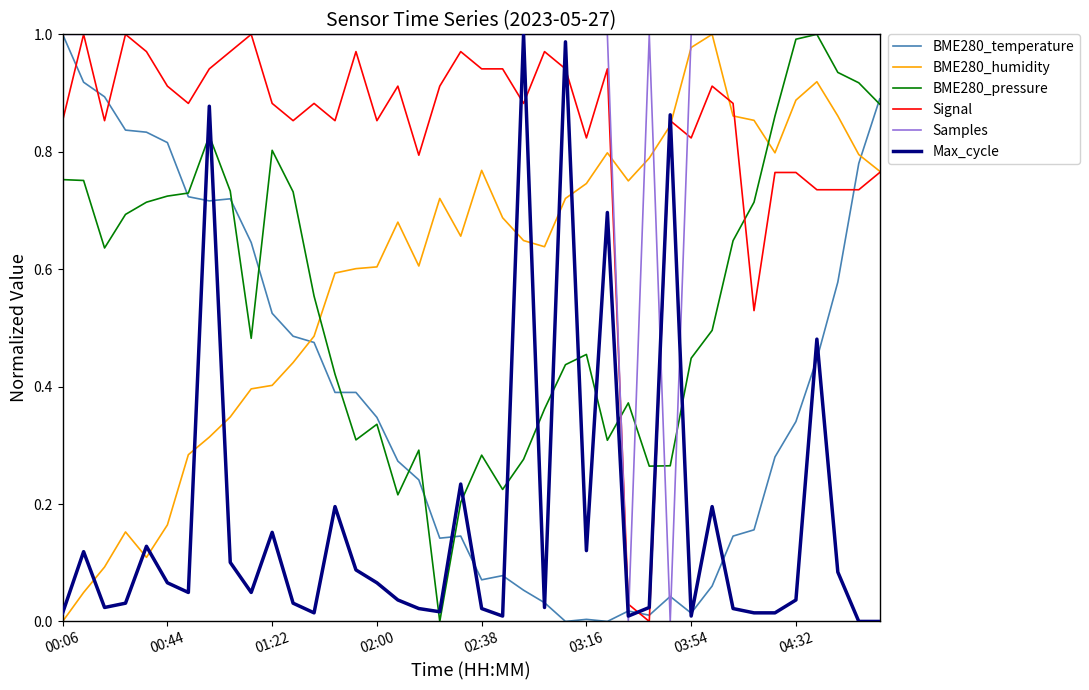

Which series has the largest total across all categories?

Samples